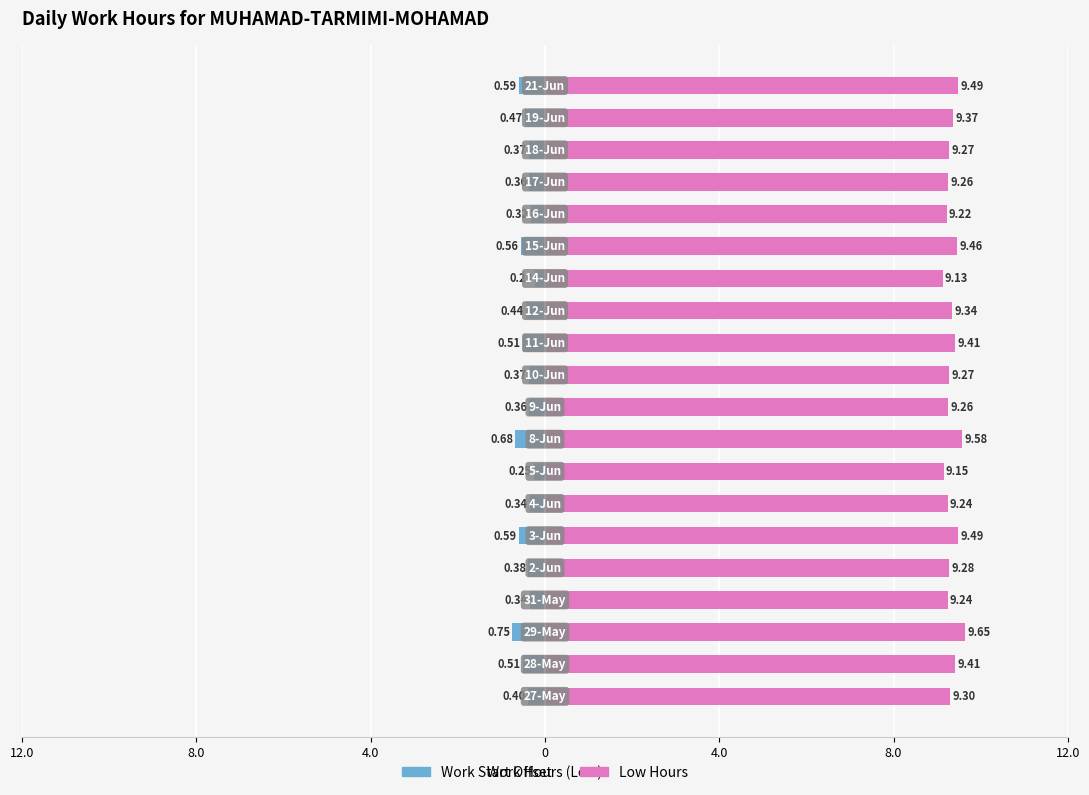

True or false: Work Start Offset has a value of -0.9 at 14.

False